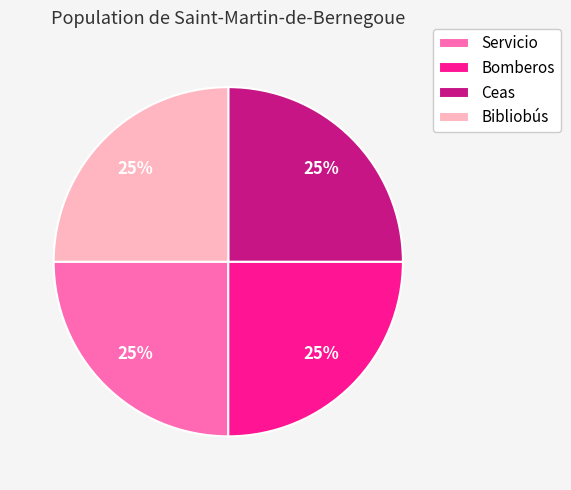

How many slices are in this pie chart?

4